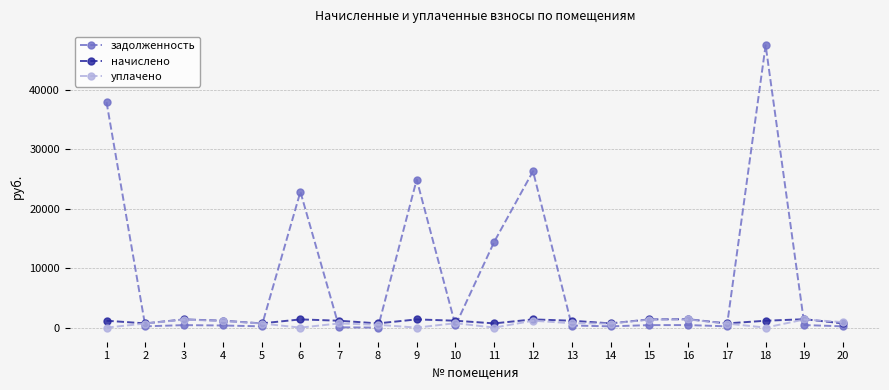

Does the chart have visible grid lines?

Yes